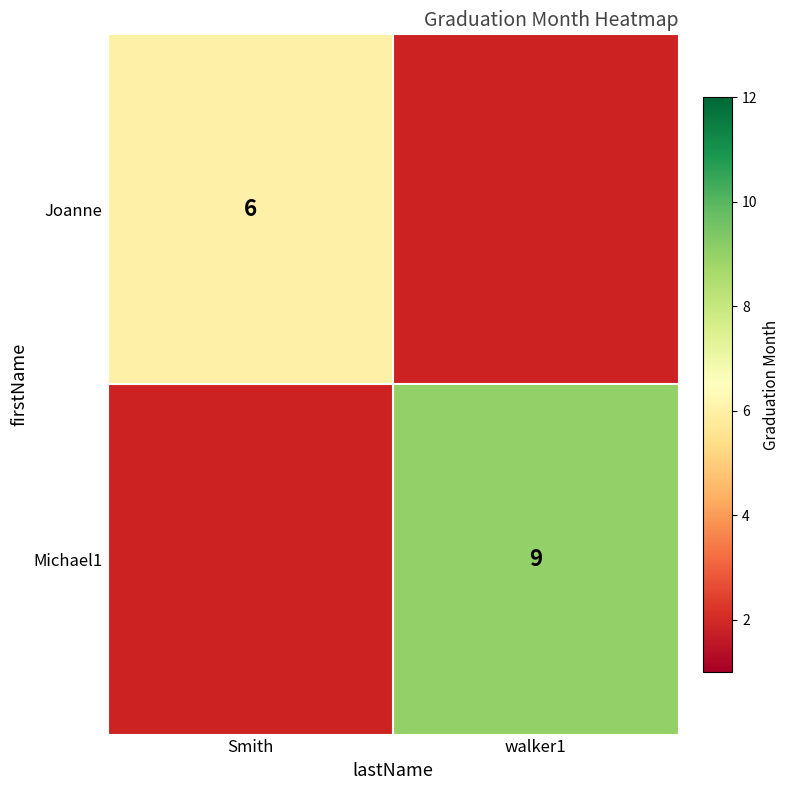

Is it true that Michael1 equals 9 at walker1?

True